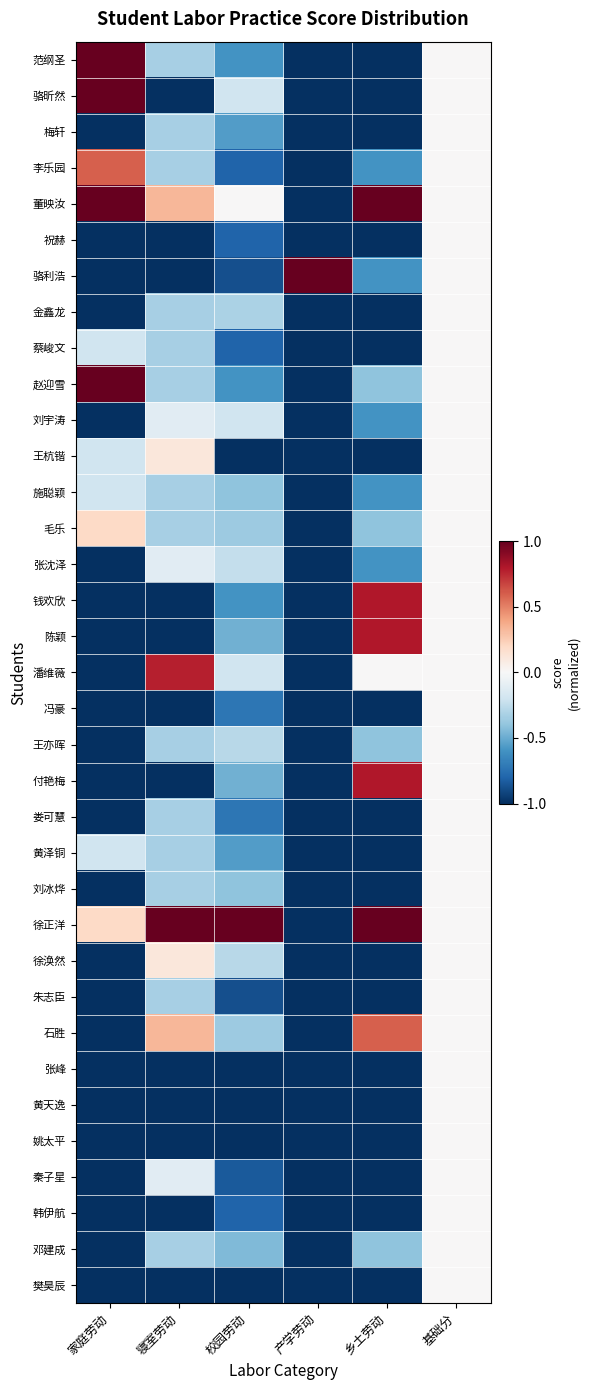

Reading left to right, what are all the values shown in this chart?

范纲圣: 家庭劳动=1.0	寝室劳动=-0.3	校园劳动=-0.6	产学劳动=-1.0	乡土劳动=-1.0	基础分=0.0
骆昕然: 家庭劳动=1.0	寝室劳动=-1.0	校园劳动=-0.2	产学劳动=-1.0	乡土劳动=-1.0	基础分=0.0
梅轩: 家庭劳动=-1.0	寝室劳动=-0.3	校园劳动=-0.6	产学劳动=-1.0	乡土劳动=-1.0	基础分=0.0
李乐园: 家庭劳动=0.6	寝室劳动=-0.3	校园劳动=-0.8	产学劳动=-1.0	乡土劳动=-0.6	基础分=0.0
董映汝: 家庭劳动=1.0	寝室劳动=0.3	校园劳动=0.0	产学劳动=-1.0	乡土劳动=1.0	基础分=0.0
祝赫: 家庭劳动=-1.0	寝室劳动=-1.0	校园劳动=-0.8	产学劳动=-1.0	乡土劳动=-1.0	基础分=0.0
骆利浩: 家庭劳动=-1.0	寝室劳动=-1.0	校园劳动=-0.9	产学劳动=1.0	乡土劳动=-0.6	基础分=0.0
金鑫龙: 家庭劳动=-1.0	寝室劳动=-0.3	校园劳动=-0.3	产学劳动=-1.0	乡土劳动=-1.0	基础分=0.0
蔡峻文: 家庭劳动=-0.2	寝室劳动=-0.3	校园劳动=-0.8	产学劳动=-1.0	乡土劳动=-1.0	基础分=0.0
赵迎雪: 家庭劳动=1.0	寝室劳动=-0.3	校园劳动=-0.6	产学劳动=-1.0	乡土劳动=-0.4	基础分=0.0
刘宇涛: 家庭劳动=-1.0	寝室劳动=-0.1	校园劳动=-0.2	产学劳动=-1.0	乡土劳动=-0.6	基础分=0.0
王杭锴: 家庭劳动=-0.2	寝室劳动=0.1	校园劳动=-1.0	产学劳动=-1.0	乡土劳动=-1.0	基础分=0.0
施聪颖: 家庭劳动=-0.2	寝室劳动=-0.3	校园劳动=-0.4	产学劳动=-1.0	乡土劳动=-0.6	基础分=0.0
毛乐: 家庭劳动=0.2	寝室劳动=-0.3	校园劳动=-0.4	产学劳动=-1.0	乡土劳动=-0.4	基础分=0.0
张沈泽: 家庭劳动=-1.0	寝室劳动=-0.1	校园劳动=-0.2	产学劳动=-1.0	乡土劳动=-0.6	基础分=0.0
钱欢欣: 家庭劳动=-1.0	寝室劳动=-1.0	校园劳动=-0.6	产学劳动=-1.0	乡土劳动=0.8	基础分=0.0
陈颖: 家庭劳动=-1.0	寝室劳动=-1.0	校园劳动=-0.5	产学劳动=-1.0	乡土劳动=0.8	基础分=0.0
潘维薇: 家庭劳动=-1.0	寝室劳动=0.8	校园劳动=-0.2	产学劳动=-1.0	乡土劳动=0.0	基础分=0.0
冯豪: 家庭劳动=-1.0	寝室劳动=-1.0	校园劳动=-0.7	产学劳动=-1.0	乡土劳动=-1.0	基础分=0.0
王亦晖: 家庭劳动=-1.0	寝室劳动=-0.3	校园劳动=-0.3	产学劳动=-1.0	乡土劳动=-0.4	基础分=0.0
付艳梅: 家庭劳动=-1.0	寝室劳动=-1.0	校园劳动=-0.5	产学劳动=-1.0	乡土劳动=0.8	基础分=0.0
娄可慧: 家庭劳动=-1.0	寝室劳动=-0.3	校园劳动=-0.7	产学劳动=-1.0	乡土劳动=-1.0	基础分=0.0
黄泽铜: 家庭劳动=-0.2	寝室劳动=-0.3	校园劳动=-0.6	产学劳动=-1.0	乡土劳动=-1.0	基础分=0.0
刘冰烨: 家庭劳动=-1.0	寝室劳动=-0.3	校园劳动=-0.4	产学劳动=-1.0	乡土劳动=-1.0	基础分=0.0
徐正洋: 家庭劳动=0.2	寝室劳动=1.0	校园劳动=1.0	产学劳动=-1.0	乡土劳动=1.0	基础分=0.0
徐涣然: 家庭劳动=-1.0	寝室劳动=0.1	校园劳动=-0.3	产学劳动=-1.0	乡土劳动=-1.0	基础分=0.0
朱志臣: 家庭劳动=-1.0	寝室劳动=-0.3	校园劳动=-0.9	产学劳动=-1.0	乡土劳动=-1.0	基础分=0.0
石胜: 家庭劳动=-1.0	寝室劳动=0.3	校园劳动=-0.4	产学劳动=-1.0	乡土劳动=0.6	基础分=0.0
张峰: 家庭劳动=-1.0	寝室劳动=-1.0	校园劳动=-1.0	产学劳动=-1.0	乡土劳动=-1.0	基础分=0.0
黄天逸: 家庭劳动=-1.0	寝室劳动=-1.0	校园劳动=-1.0	产学劳动=-1.0	乡土劳动=-1.0	基础分=0.0
姚太平: 家庭劳动=-1.0	寝室劳动=-1.0	校园劳动=-1.0	产学劳动=-1.0	乡土劳动=-1.0	基础分=0.0
秦子星: 家庭劳动=-1.0	寝室劳动=-0.1	校园劳动=-0.8	产学劳动=-1.0	乡土劳动=-1.0	基础分=0.0
韩伊航: 家庭劳动=-1.0	寝室劳动=-1.0	校园劳动=-0.8	产学劳动=-1.0	乡土劳动=-1.0	基础分=0.0
邓建成: 家庭劳动=-1.0	寝室劳动=-0.3	校园劳动=-0.4	产学劳动=-1.0	乡土劳动=-0.4	基础分=0.0
樊昊辰: 家庭劳动=-1.0	寝室劳动=-1.0	校园劳动=-1.0	产学劳动=-1.0	乡土劳动=-1.0	基础分=0.0